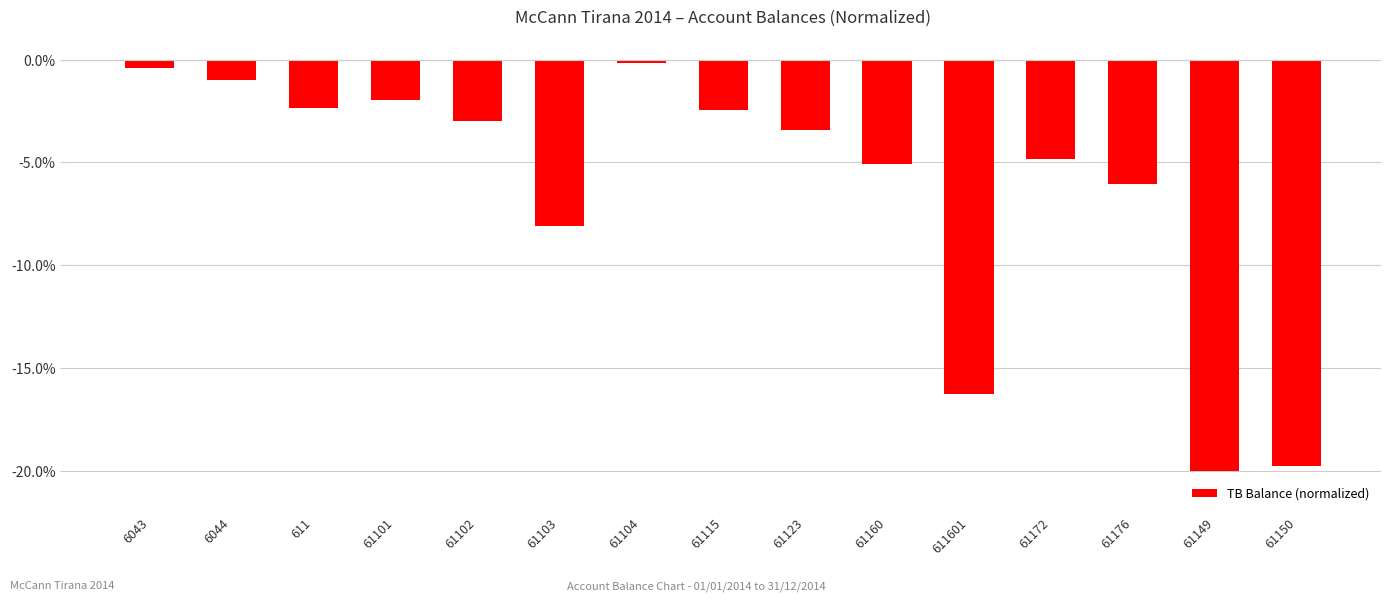

What is the change in value from 6044 to 611?

-1.3